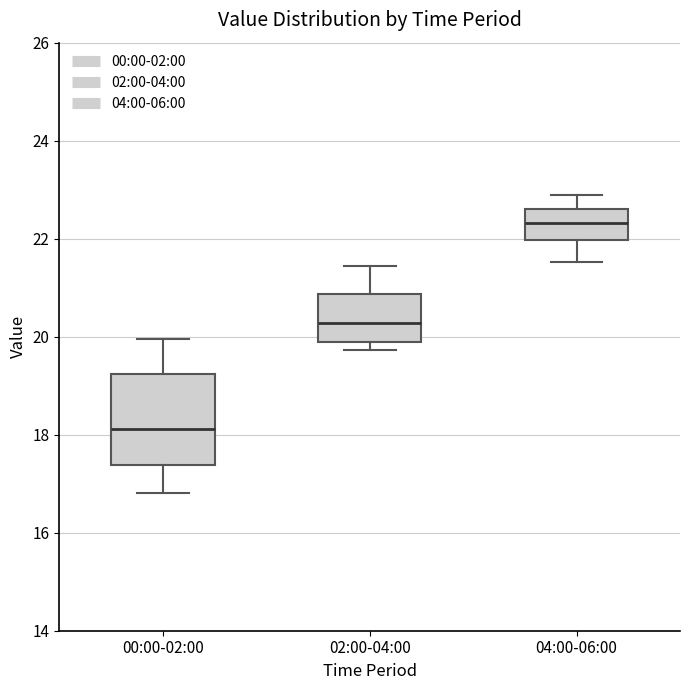

Which box is the tallest, from its lower edge to its upper edge?

00:00-02:00